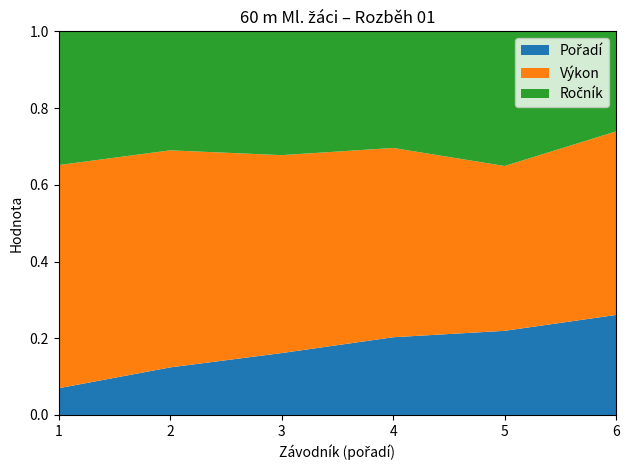

Reading left to right, list all the values displayed in this chart.

Pořadí: 1.0	2.0	3.0	4.0	5.0	6.0
Výkon: 8.3	9.1	9.6	9.7	9.8	11.0
Ročník: 5.0	5.0	6.0	6.0	8.0	6.0